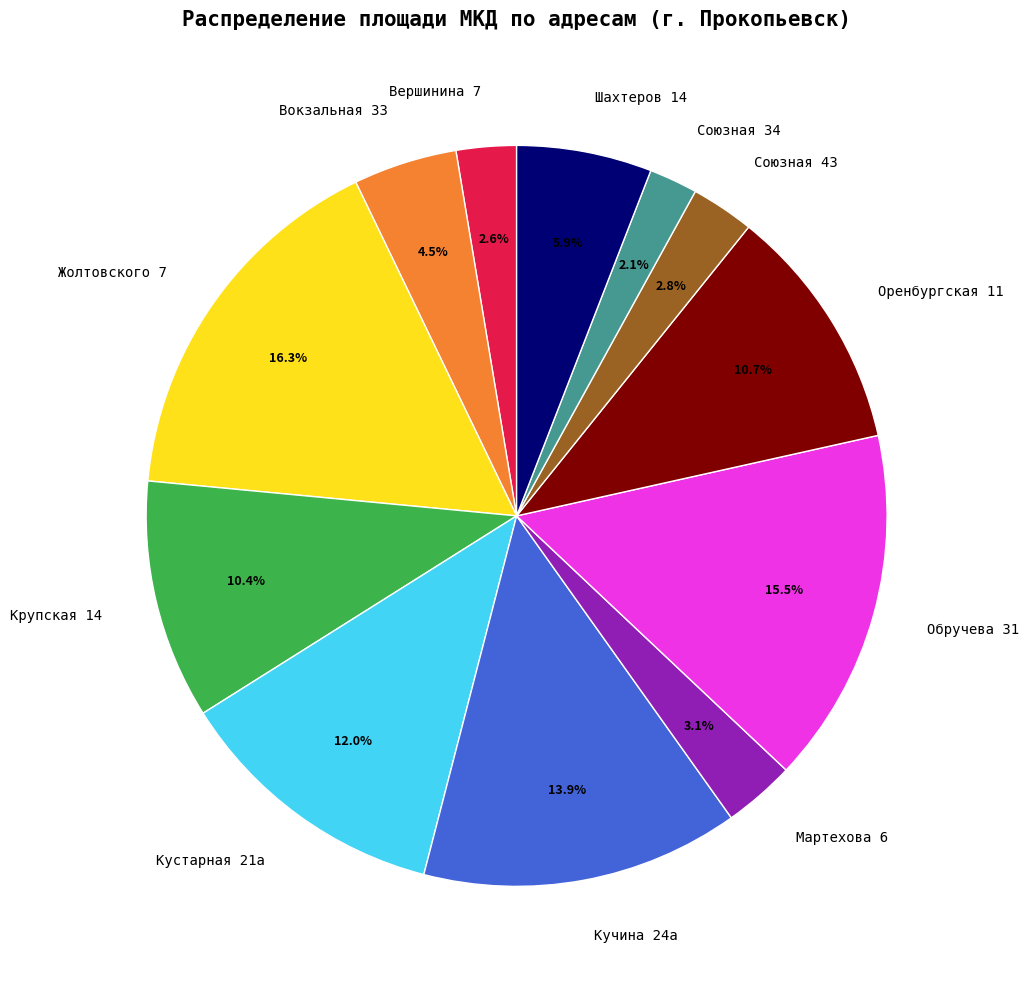

Is there any slice that represents more than half of the pie?

No